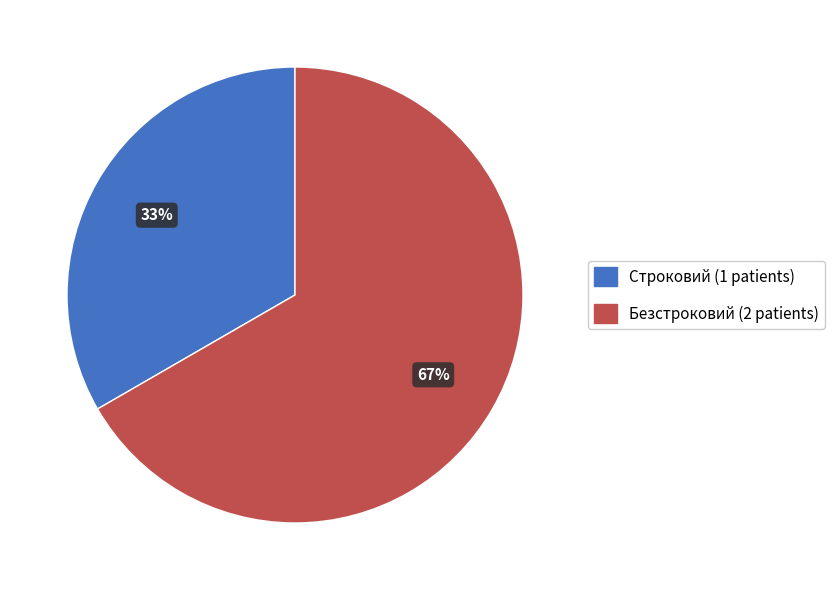

Which has a higher value, Безстроковий or Строковий?

Безстроковий